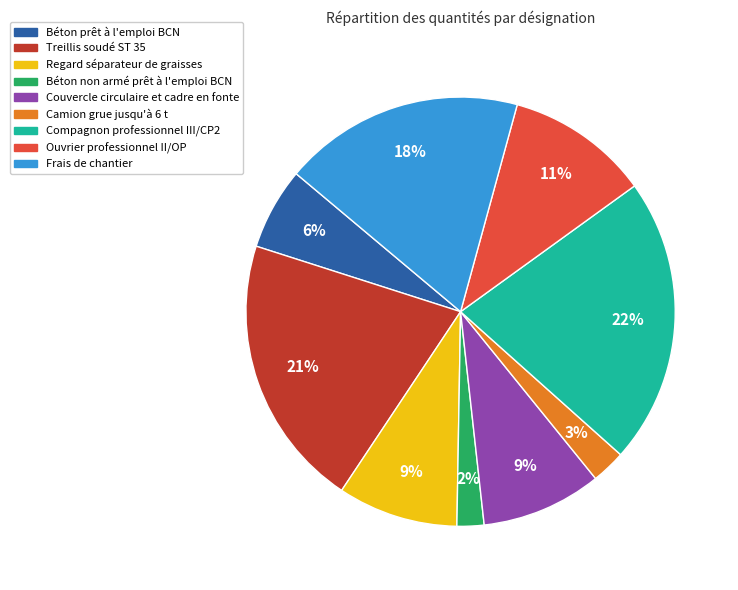

Does Regard séparateur de graisses represent more than half of the total?

No